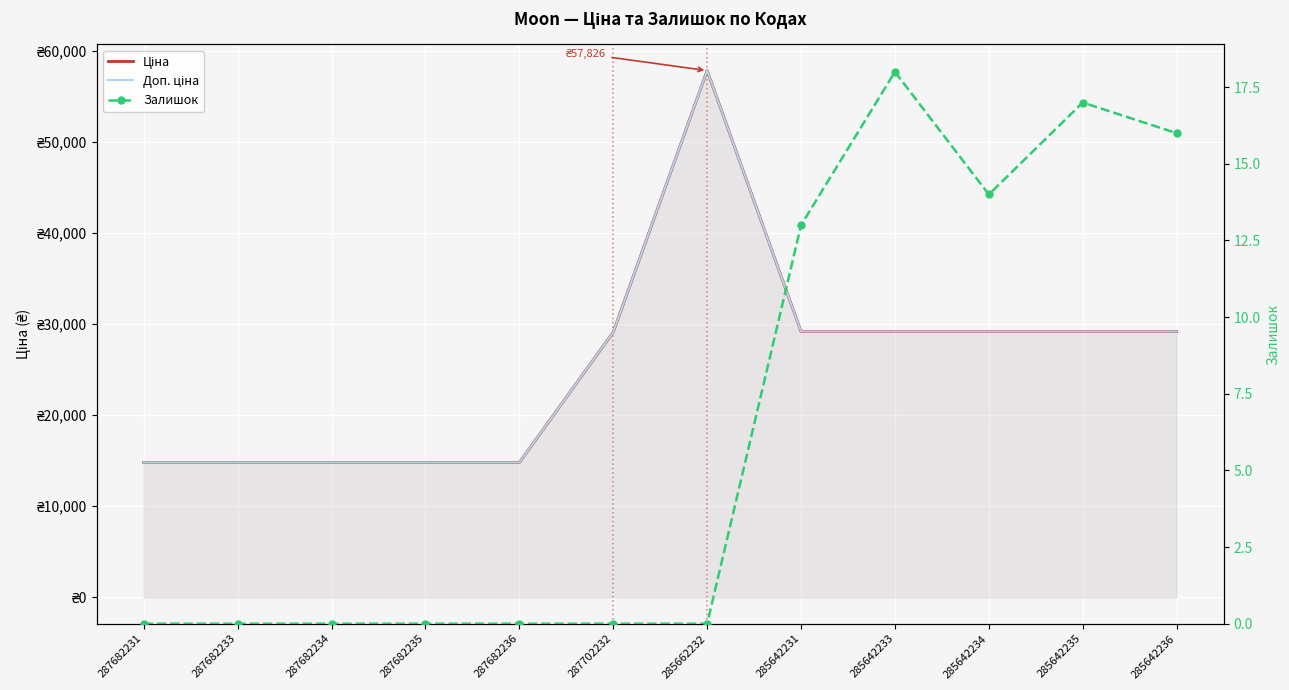

Between 287682233 and 287682234, which series saw the biggest shift?

Ціна